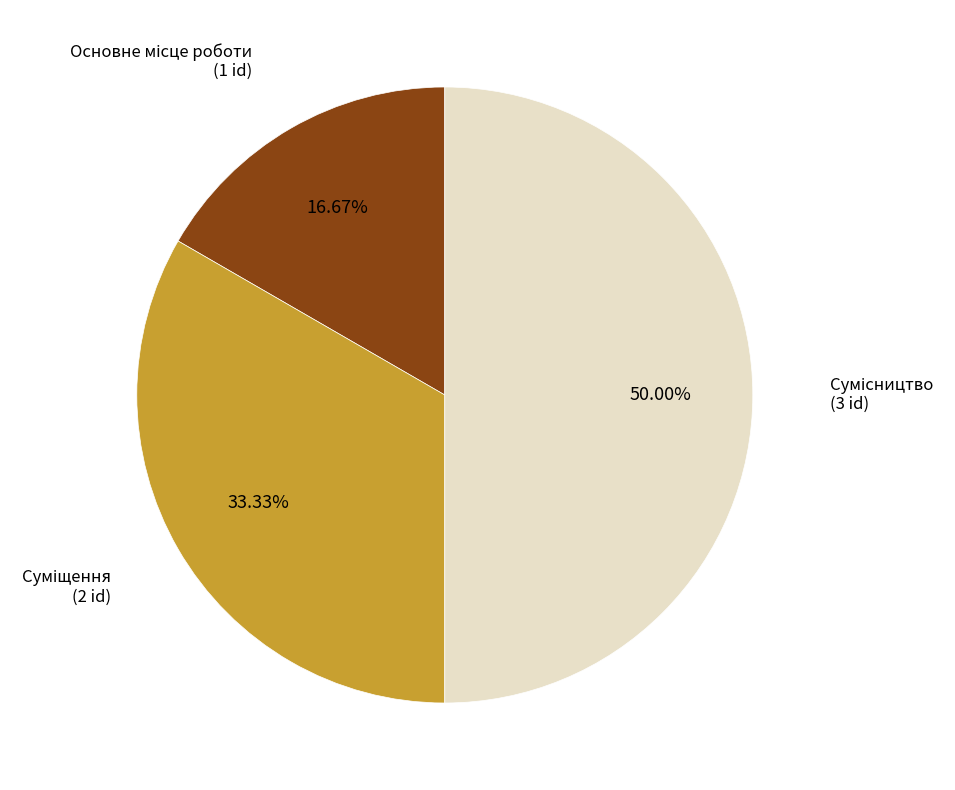

What is the smallest slice in the pie chart?

Основне місце роботи